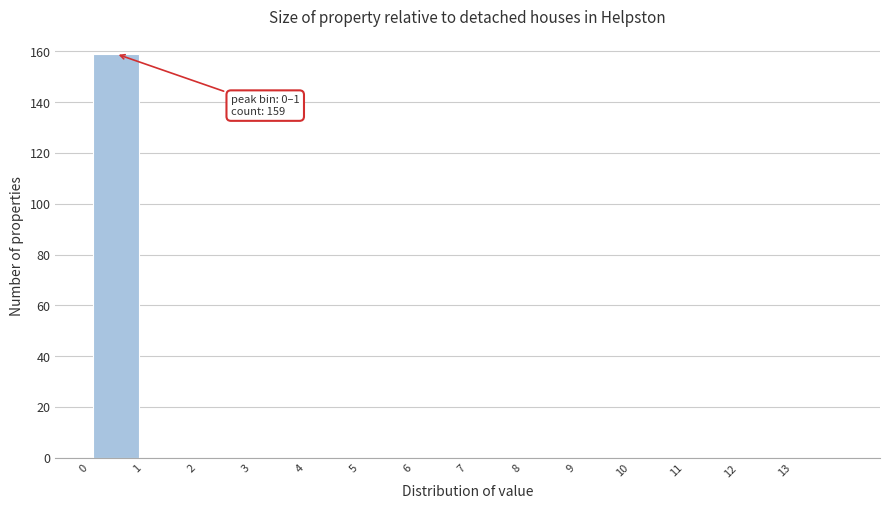

Which range on the x-axis has the tallest bar?

0 to 1